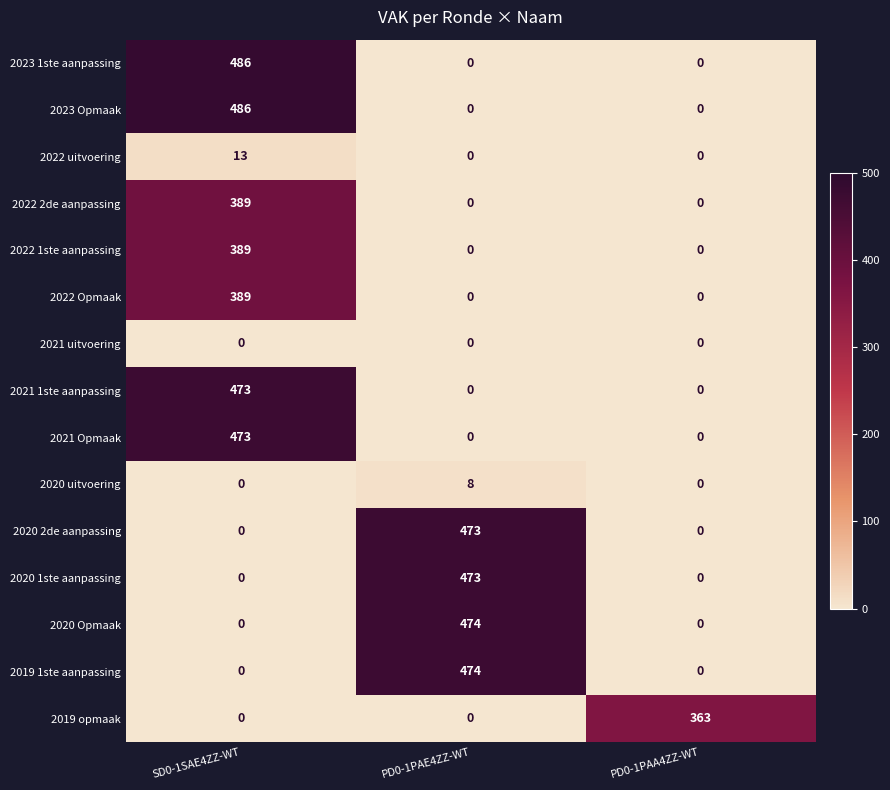

What is the maximum value for 2020 1ste aanpassing?

473